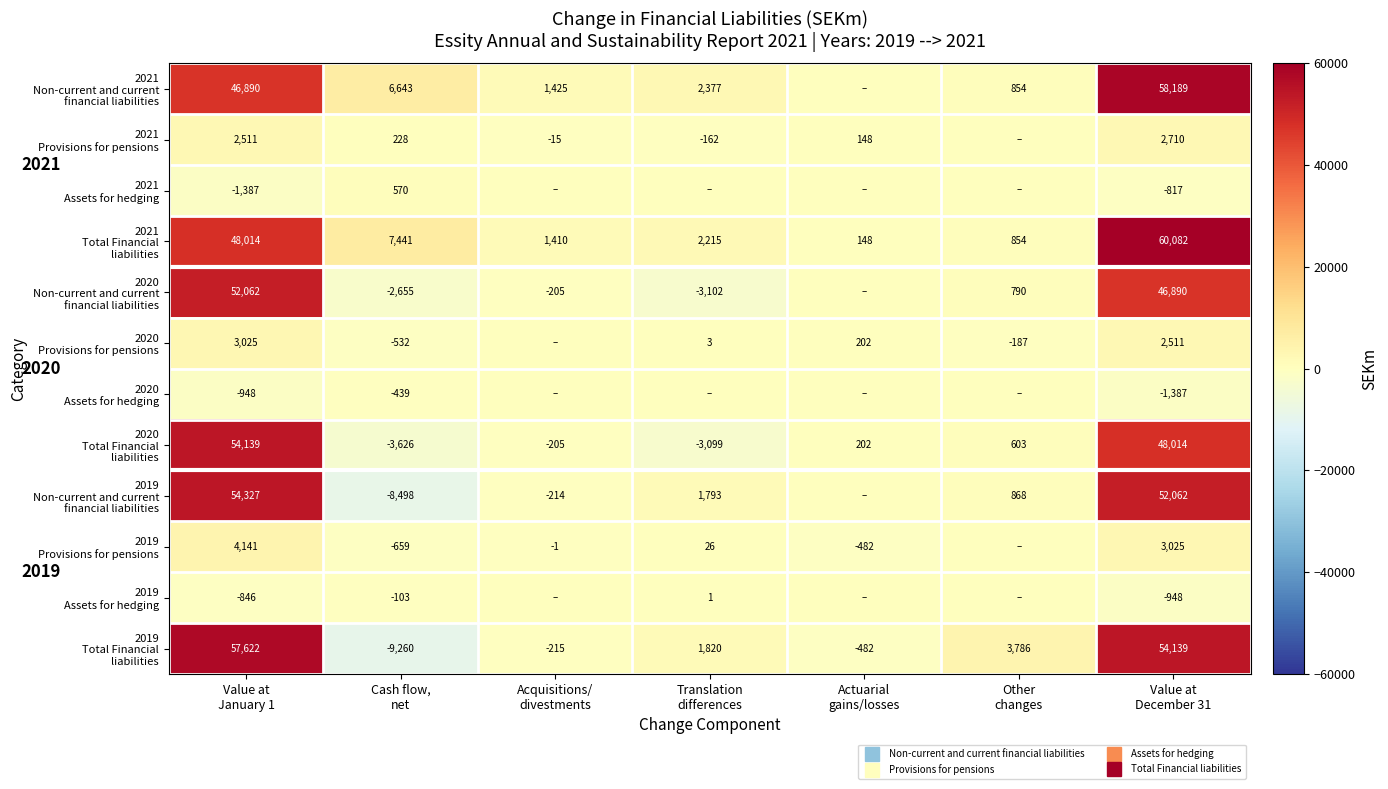

How many values in 2021 Provisions for pensions are below zero?

2